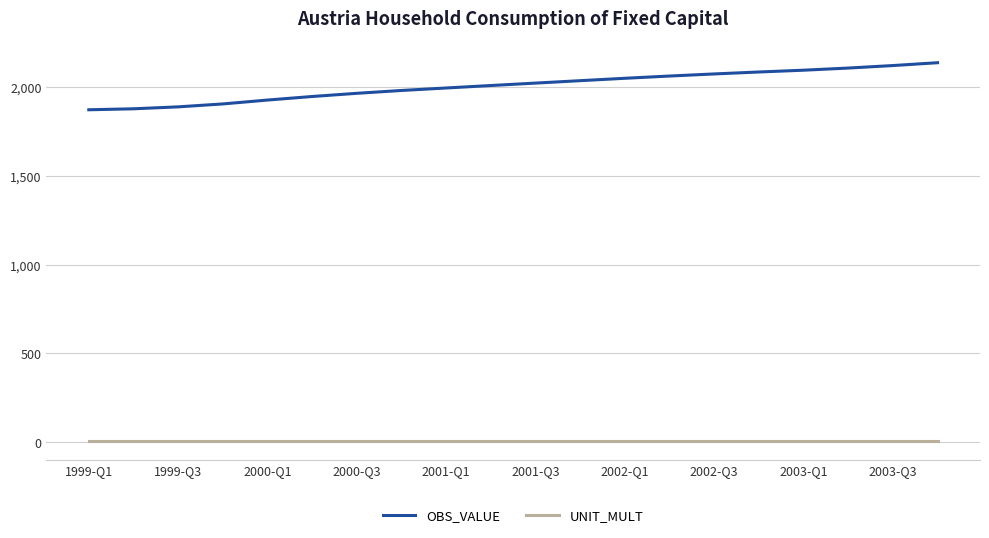

Which series has the widest spread of values?

OBS_VALUE